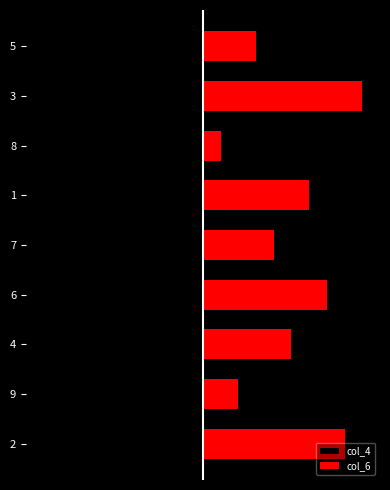

What is the difference between the highest and lowest values at 7?

7